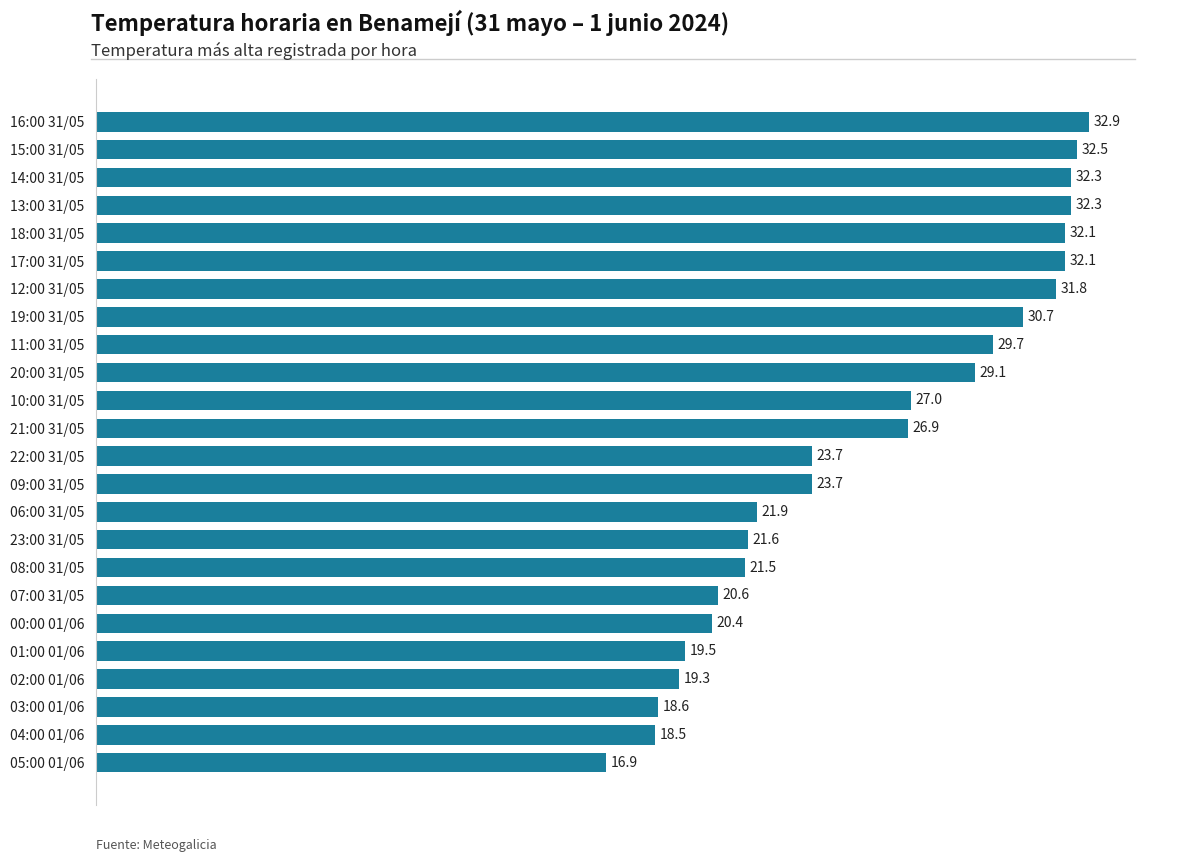

Read the value at 12:00 31/05.

31.8